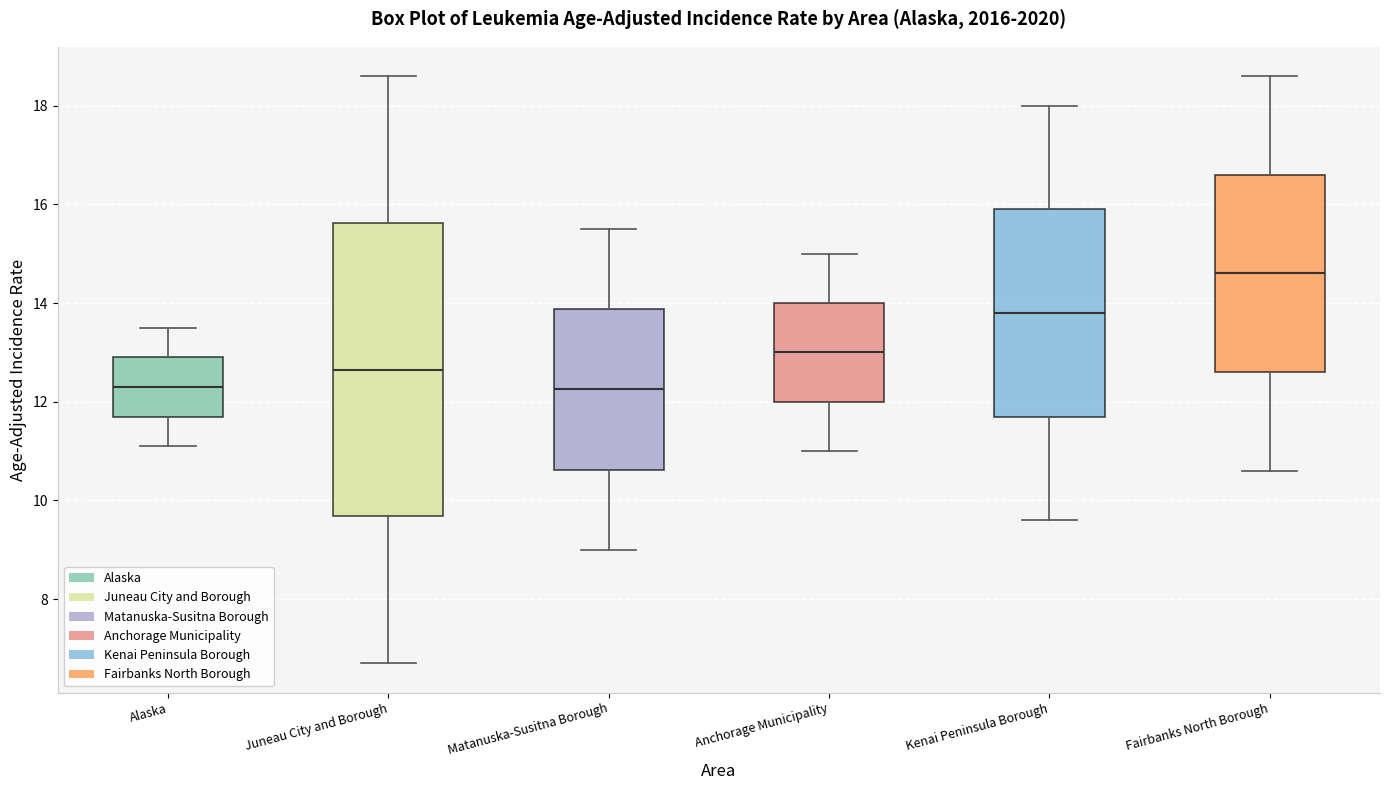

Reading left to right, read every box against the y-axis: the position of its median line, the range the box covers, and the ends of its whiskers. The values are not printed on the chart, so give them approximately, as read against the axis.

Alaska: median 12.4, box 11.8 to 13.0, whiskers 11.2 to 13.6
Juneau City and Borough: median 12.6, box 9.6 to 15.6, whiskers 6.8 to 18.6
Matanuska-Susitna Borough: median 12.2, box 10.6 to 13.8, whiskers 9.0 to 15.6
Anchorage Municipality: median 13.0, box 12.0 to 14.0, whiskers 11.0 to 15.0
Kenai Peninsula Borough: median 13.8, box 11.8 to 16.0, whiskers 9.6 to 18.0
Fairbanks North Borough: median 14.6, box 12.6 to 16.6, whiskers 10.6 to 18.6